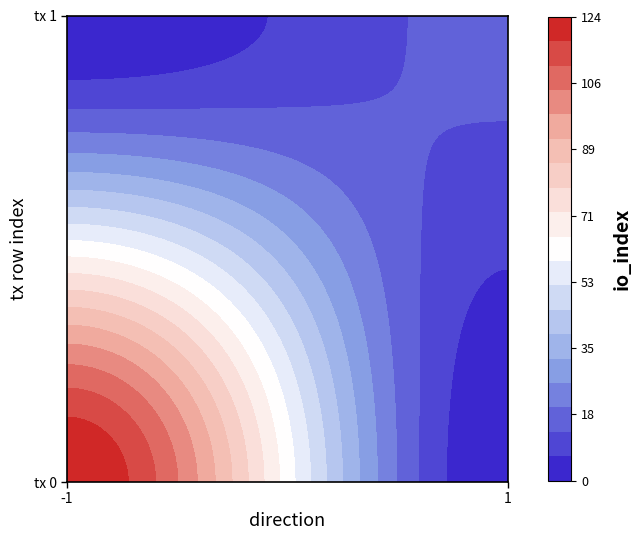

Reading left to right, extract all data points from this chart.

86737cd5f8c0d790807a72ff76c0f76bacbf805: direction=-1	io_index=124
a1f543c475c01b7f0b3d25ab5154dda37e9b061: direction=1	io_index=15